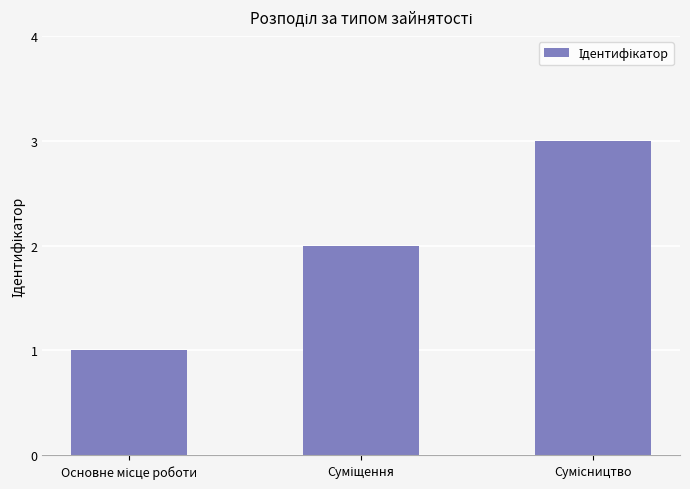

How many values are below 2?

1